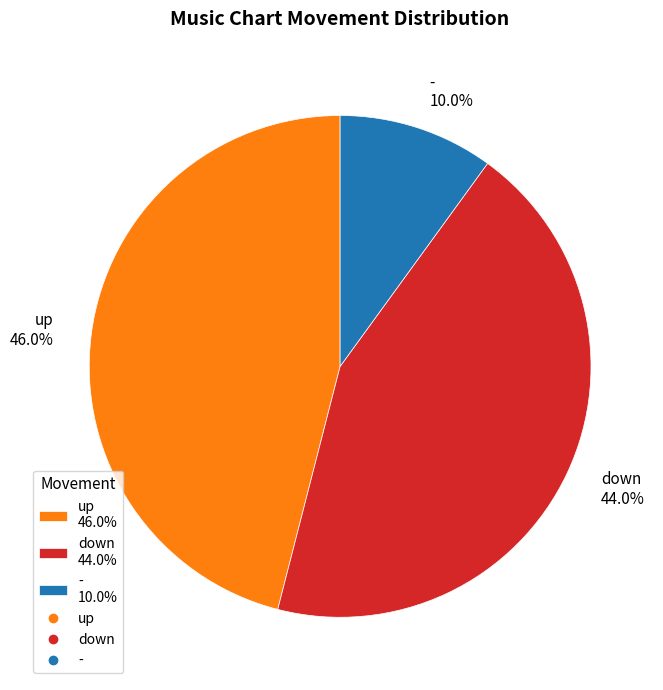

Does up represent more than half of the total?

No